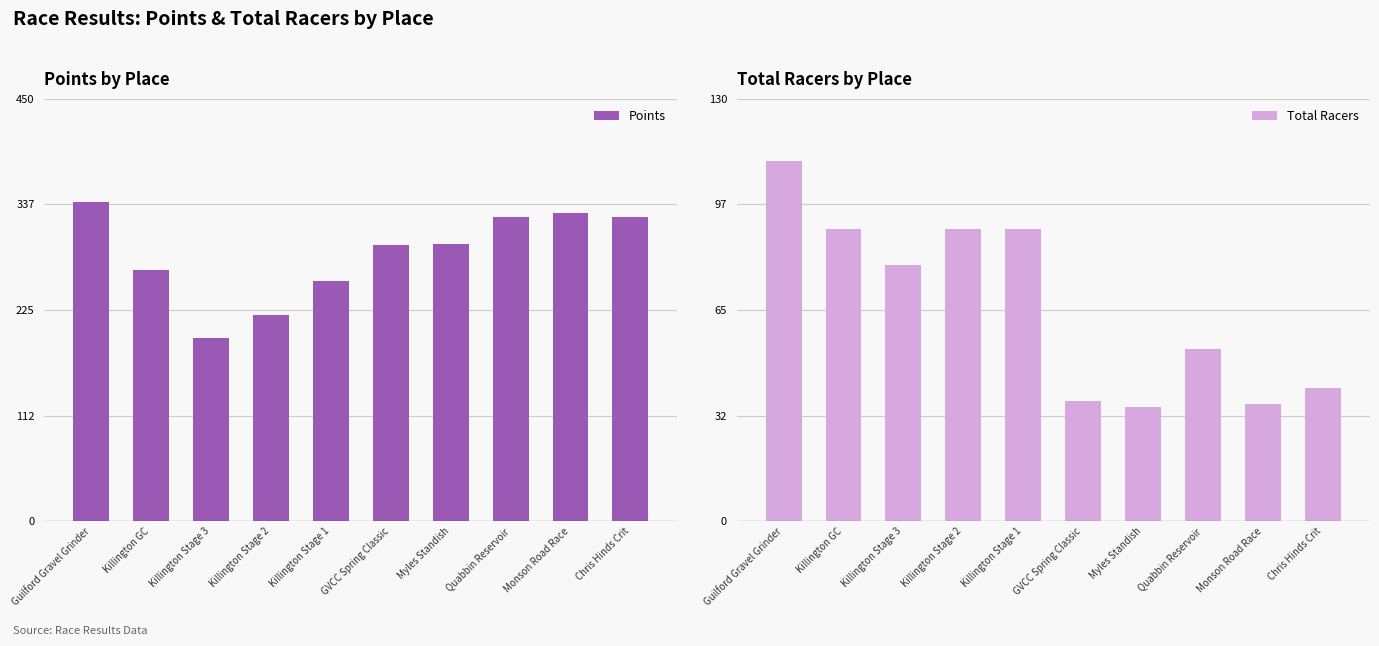

How many bars are there in total?

20